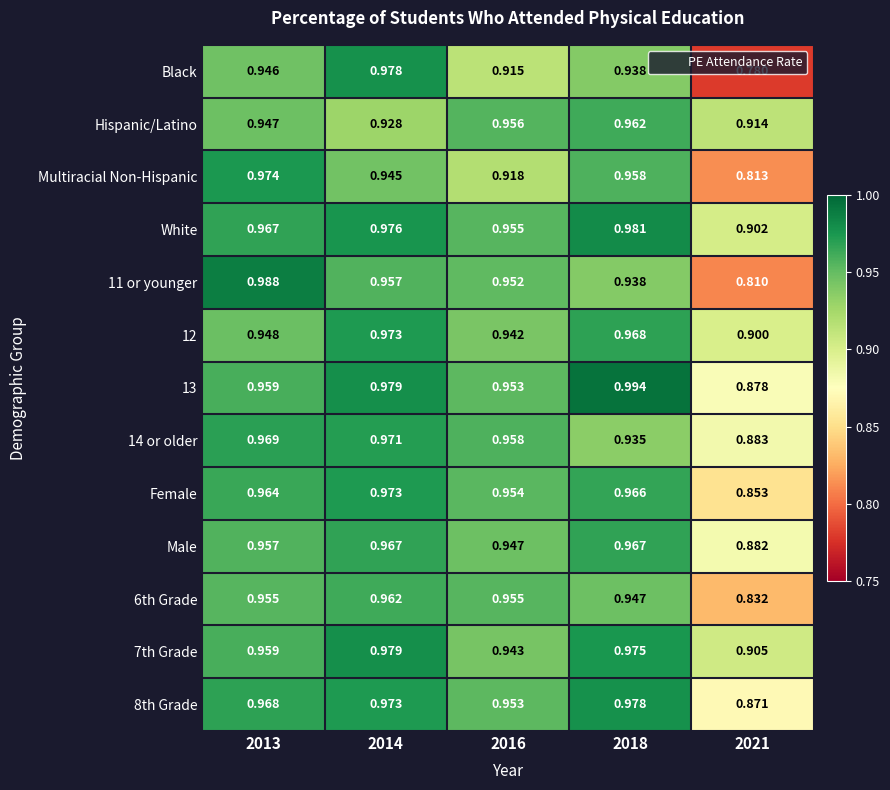

What is the total value across all series at 2021?

11.2